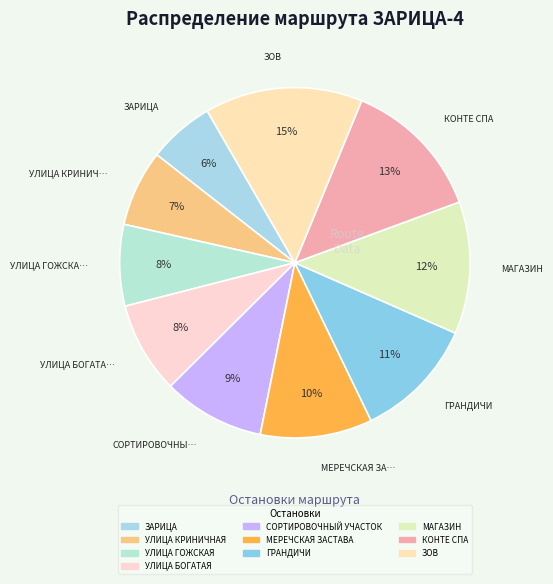

Which has a higher value, ЗОВ or ЗАРИЦА?

ЗОВ